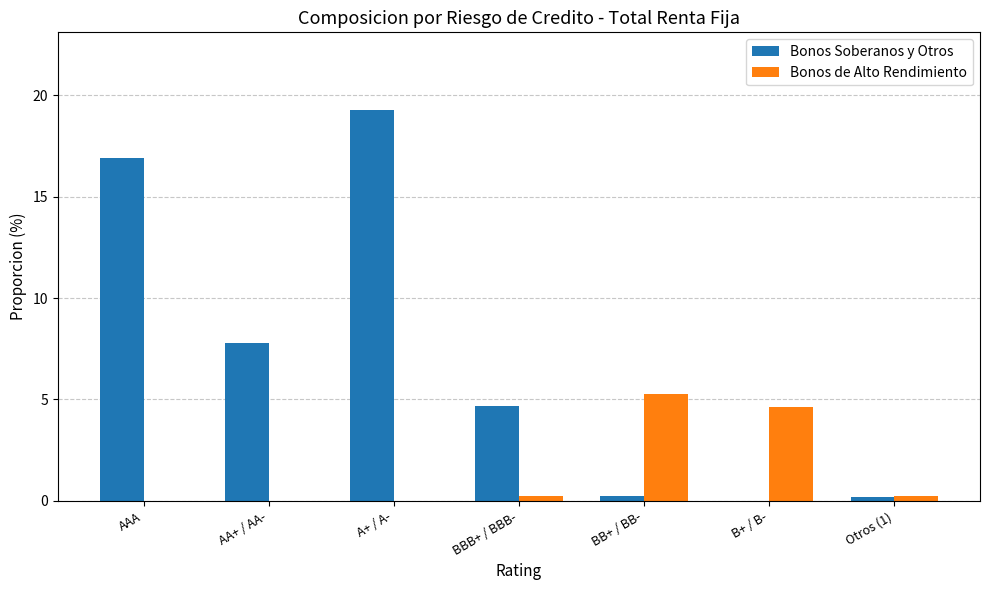

What are all the series names shown in the legend?

Bonos Soberanos y Otros, Bonos de Alto Rendimiento